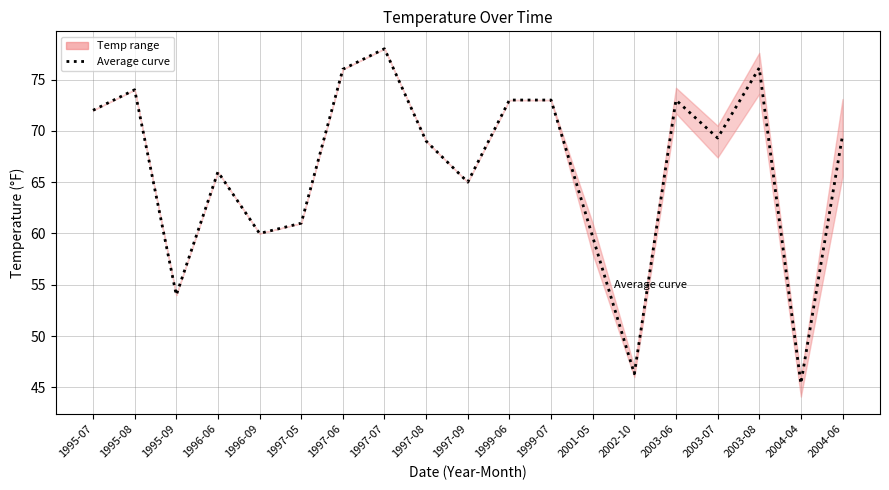

Rank the categories by value from highest to lowest.

1997-07, 2003-08, 1997-06, 1995-08, 1999-06, 1999-07, 2003-06, 1995-07, 2004-06, 2003-07, 1997-08, 1996-06, 1997-09, 1997-05, 1996-09, 2001-05, 1995-09, 2002-10, 2004-04